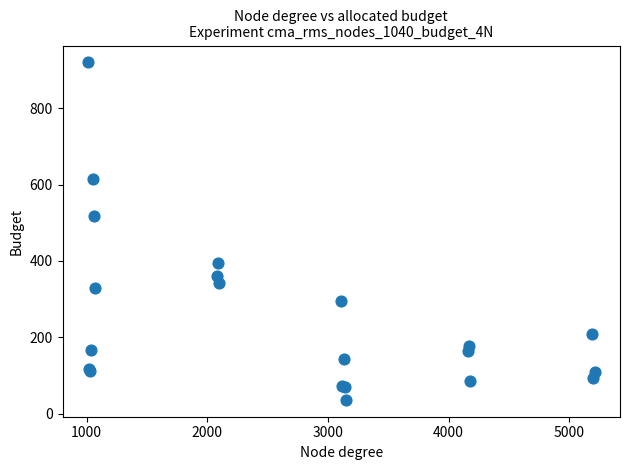

What Y value in the scatter plot is closest to 478?

518